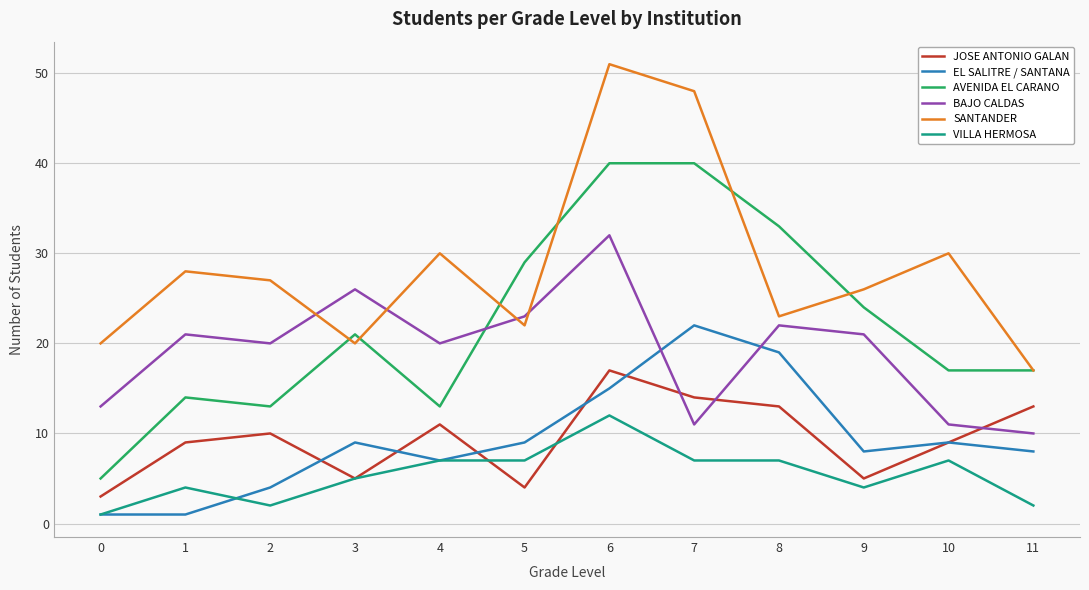

At which category is the sum across all series the highest?

6